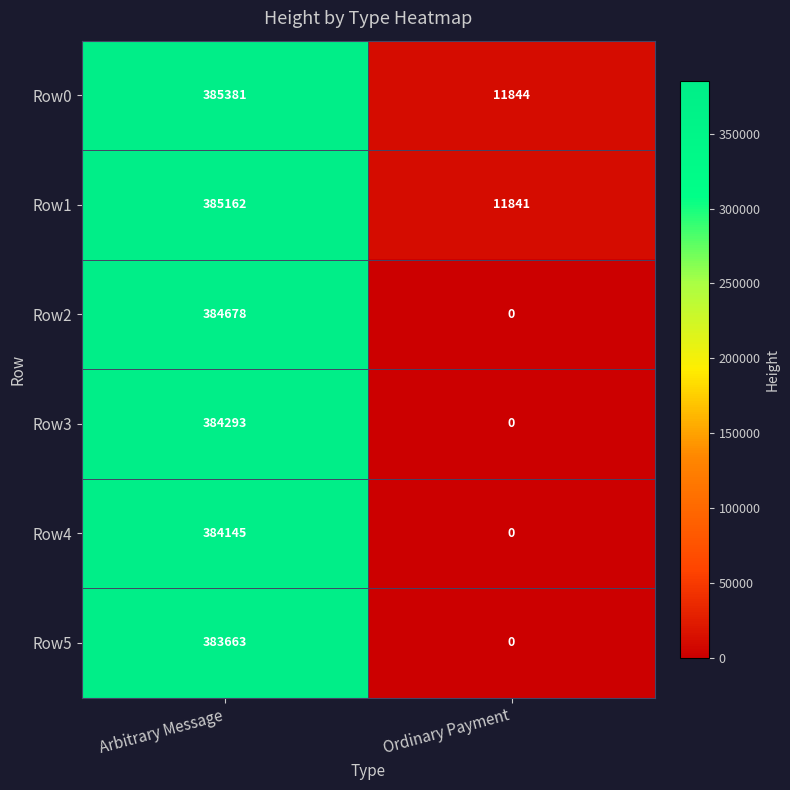

Reading left to right, list all the values displayed in this chart.

Row0: Arbitrary Message=385381	Ordinary Payment=11844
Row1: Arbitrary Message=385162	Ordinary Payment=11841
Row2: Arbitrary Message=384678	Ordinary Payment=0
Row3: Arbitrary Message=384293	Ordinary Payment=0
Row4: Arbitrary Message=384145	Ordinary Payment=0
Row5: Arbitrary Message=383663	Ordinary Payment=0